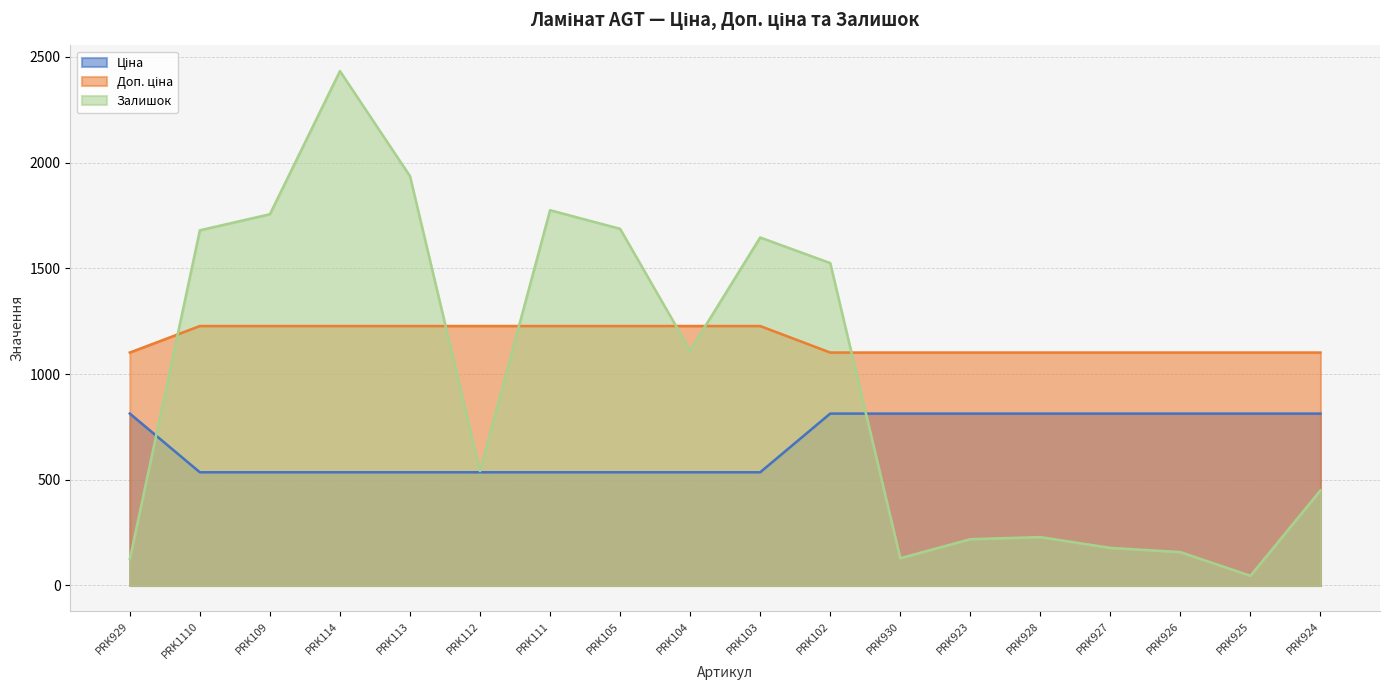

At which category is the sum across all series the highest?

PRK114